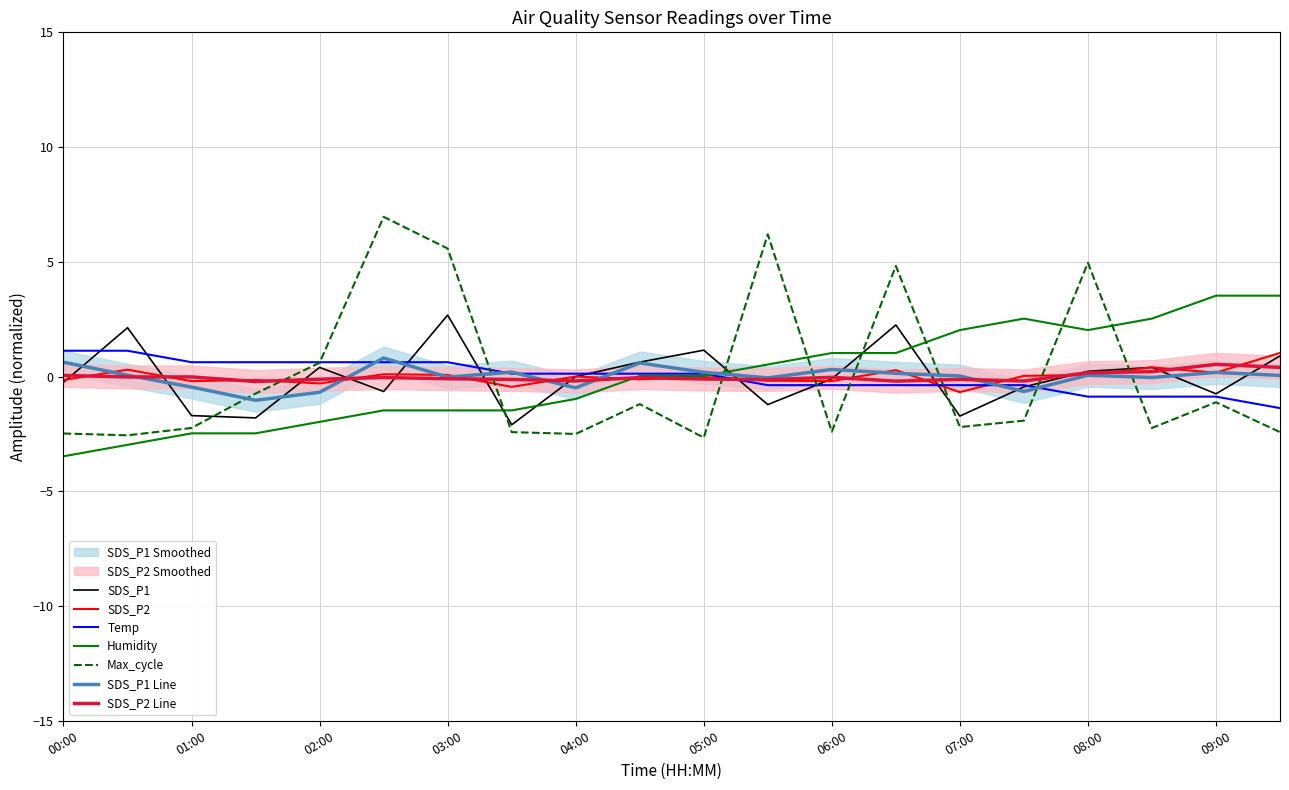

What is the approximate value of Temp at 01:30?

0.6